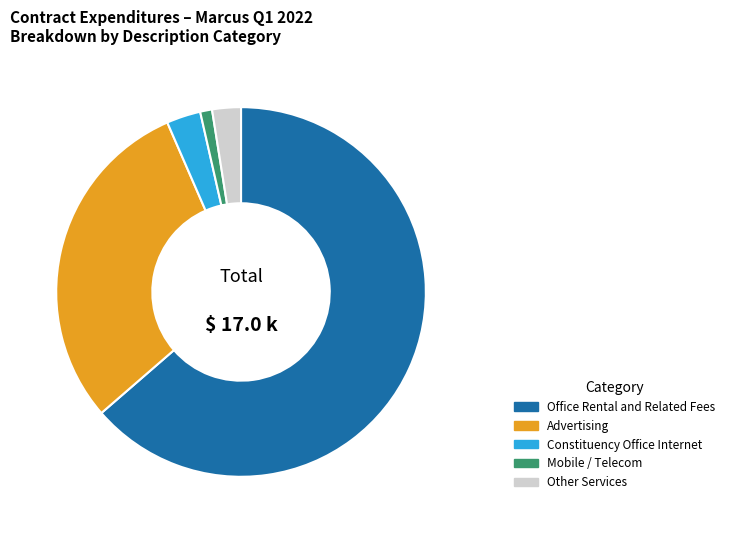

Which slice is the smallest?

Mobile / Telecom